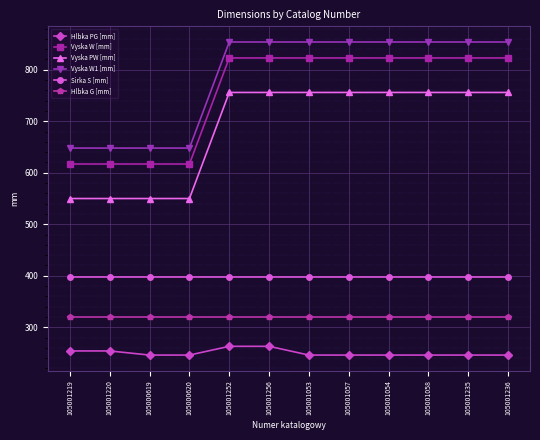

Which series has the largest total across all categories?

Vyska W1 [mm]